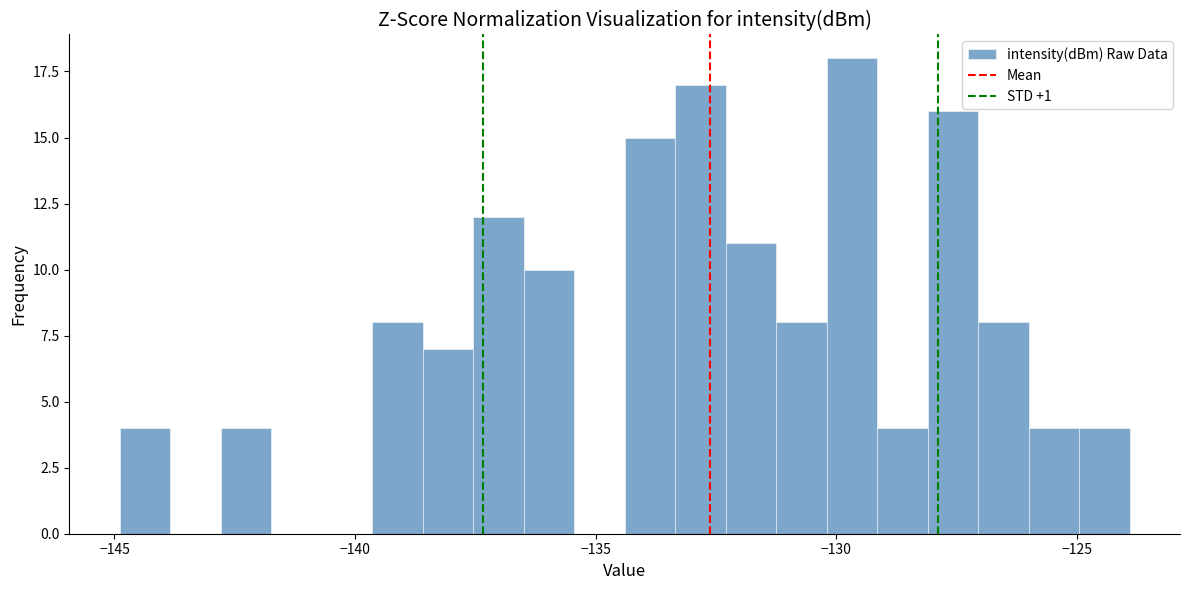

Read against the x-axis, roughly where is the centre of the tallest bar?

-129.5